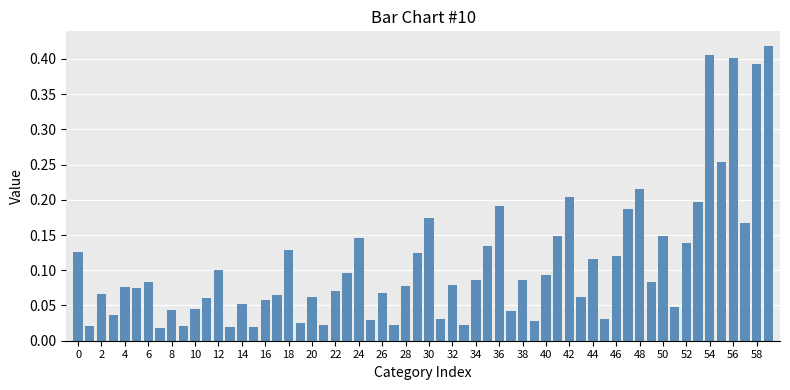

What is the sum of all values?

6.6